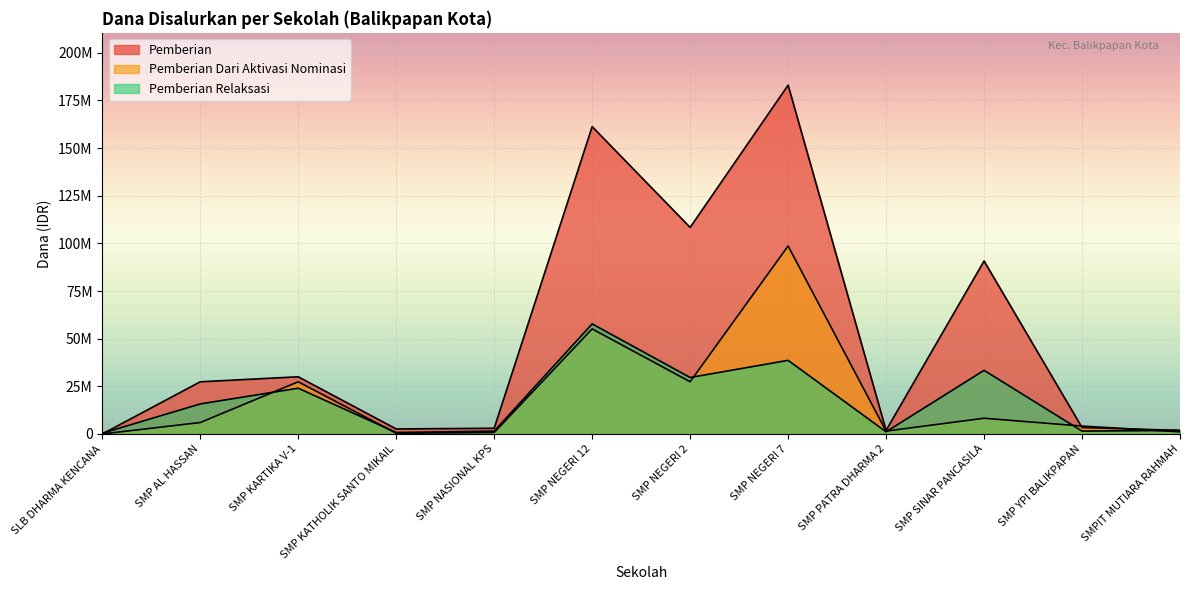

Does the chart display data point markers on the line(s)?

No